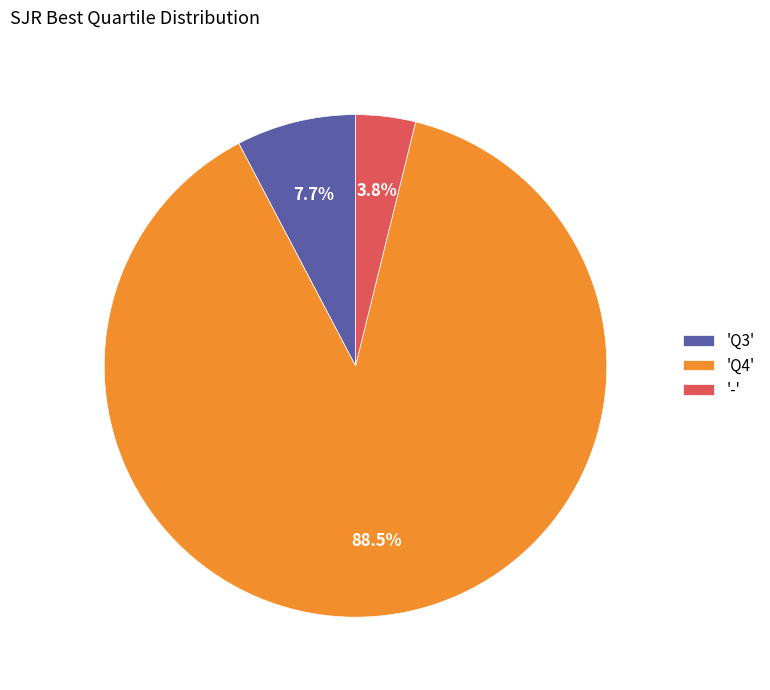

Do 'Q4' and '-' together represent more than half of the pie?

Yes